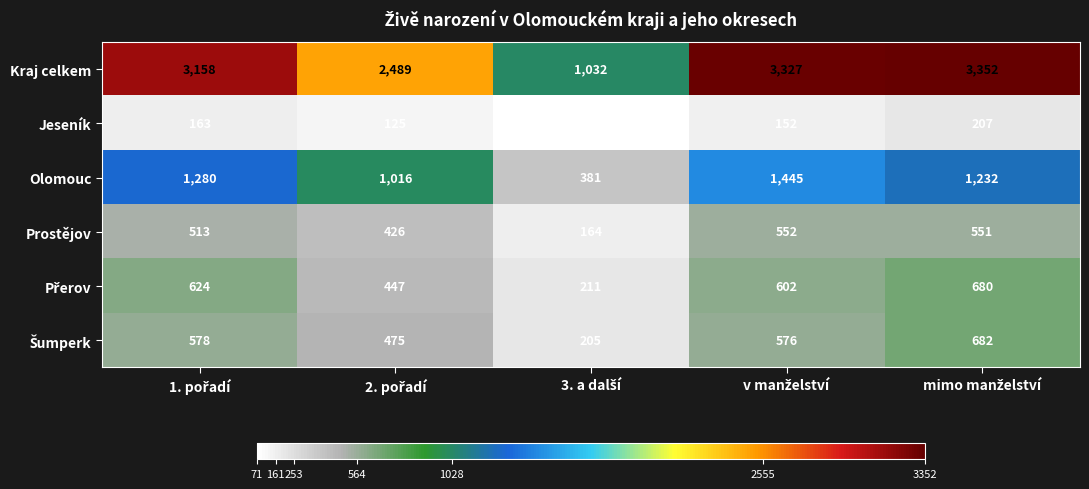

Which series has the widest spread of values?

Kraj celkem